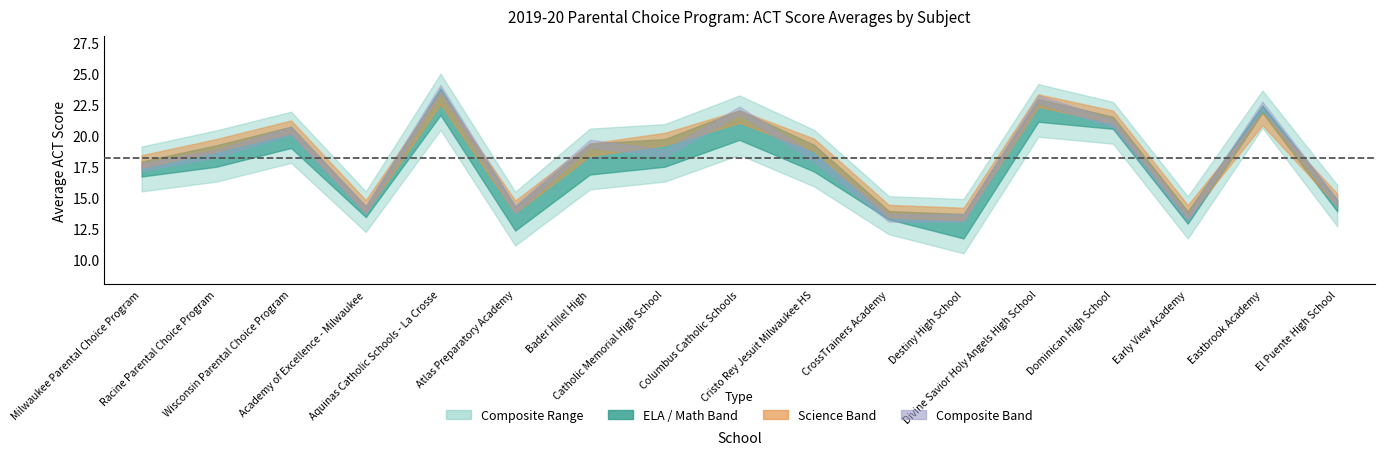

Between ela and 15, which series saw the biggest shift?

ela